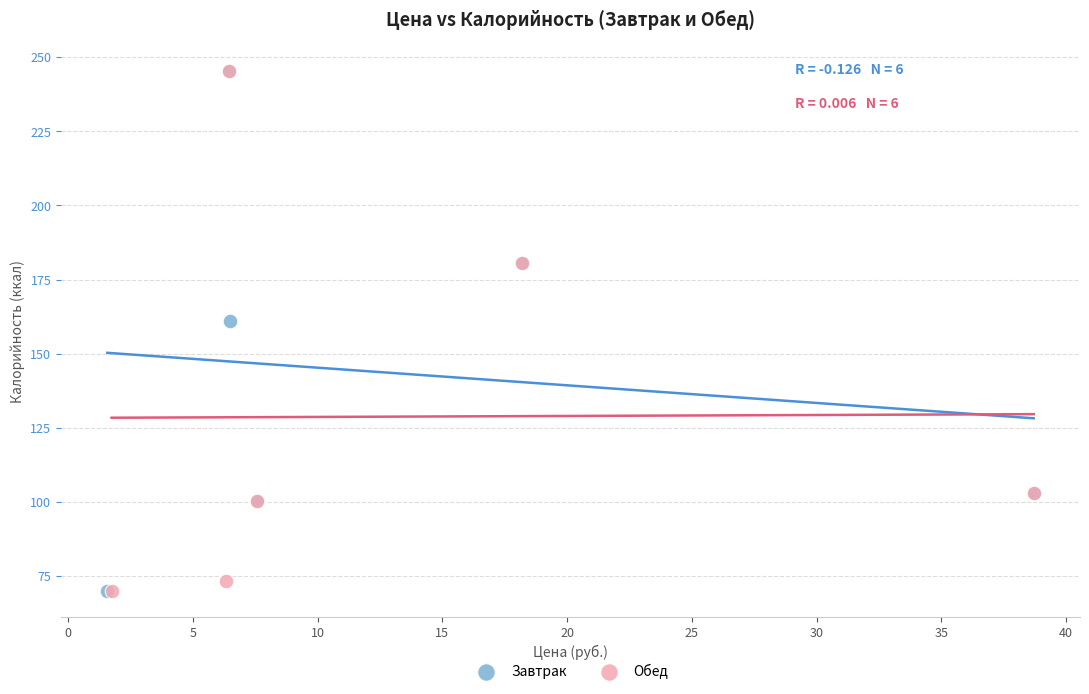

What are all the series names shown in the legend?

Завтрак, Обед